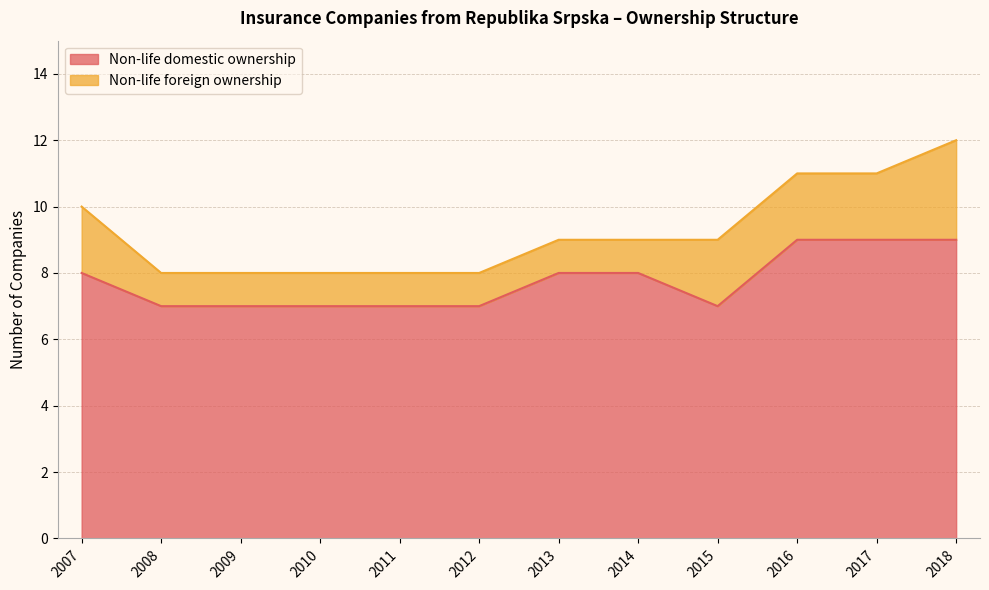

Which category has the highest value across all series?

2016